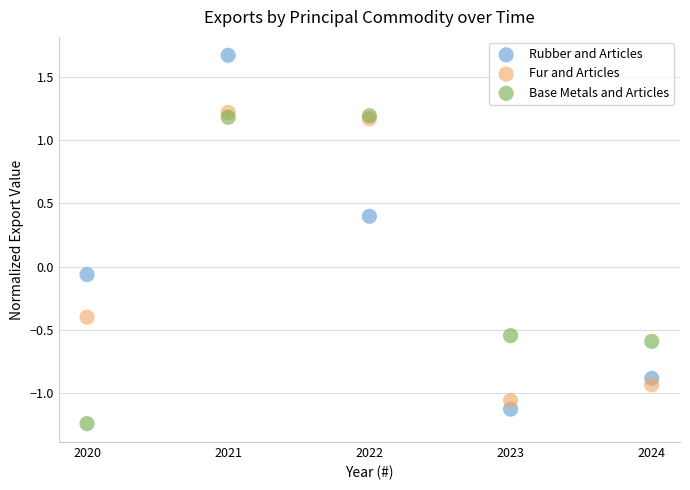

What are all the series names shown in the legend?

Rubber and Articles, Fur and Articles, Base Metals and Articles